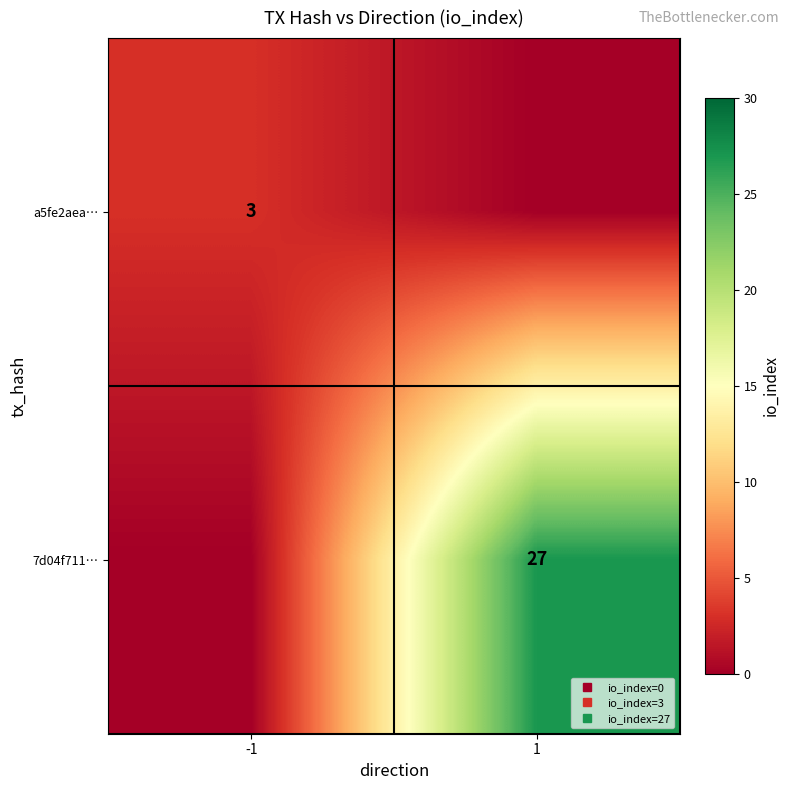

Is the value of 7d04f711… at -1 greater than the value of a5fe2aea… at 1?

No